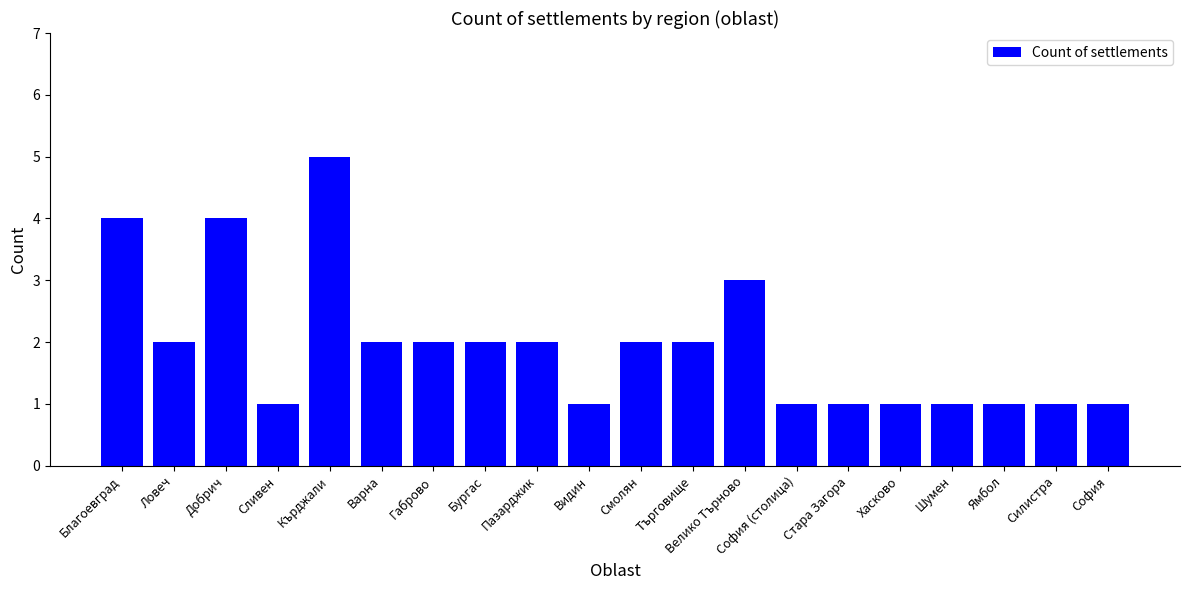

What position from the left is Благоевград?

1